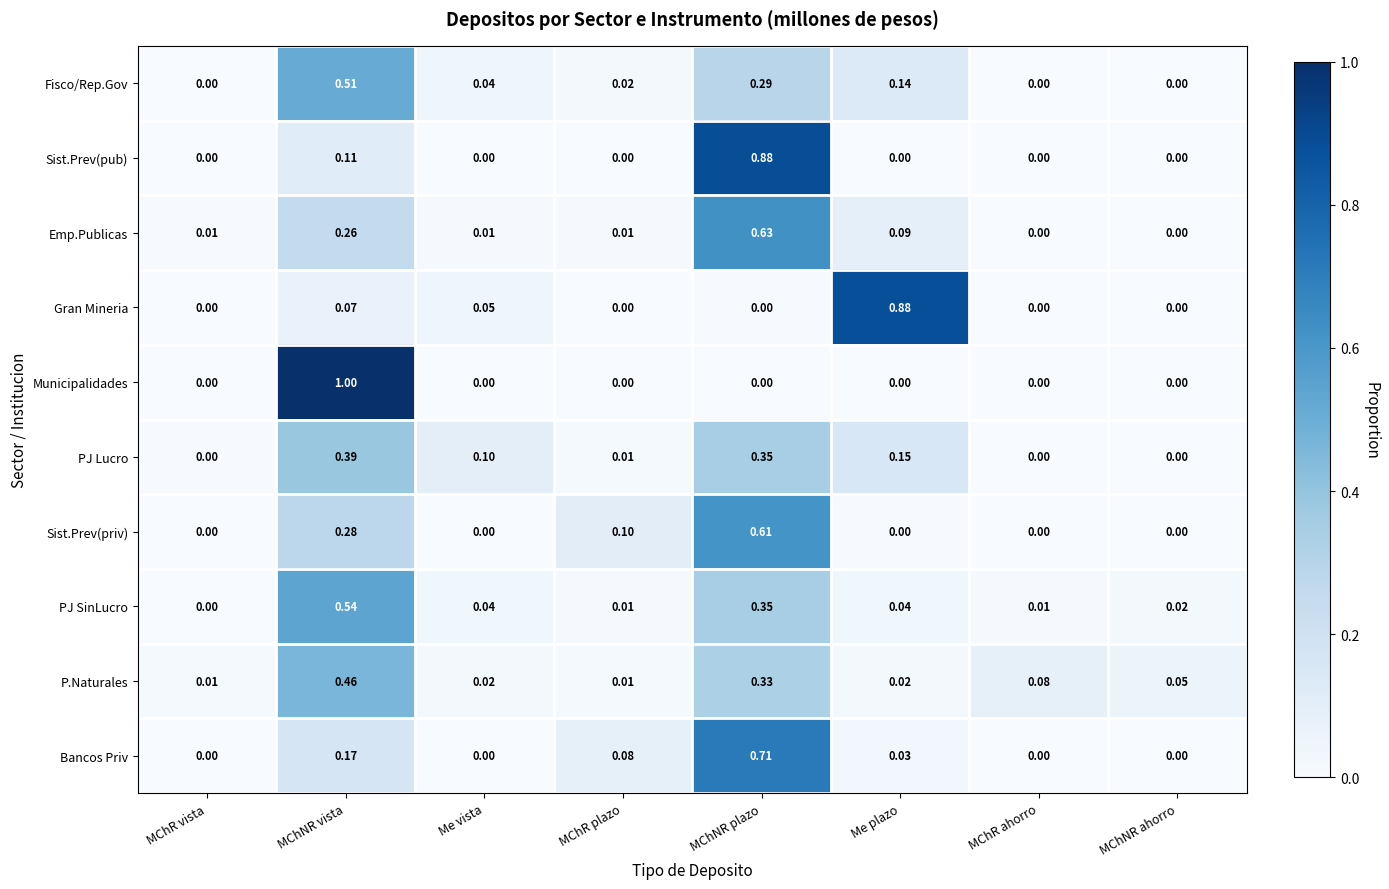

Which series changed the most between MChR vista and Me plazo?

Gran Mineria